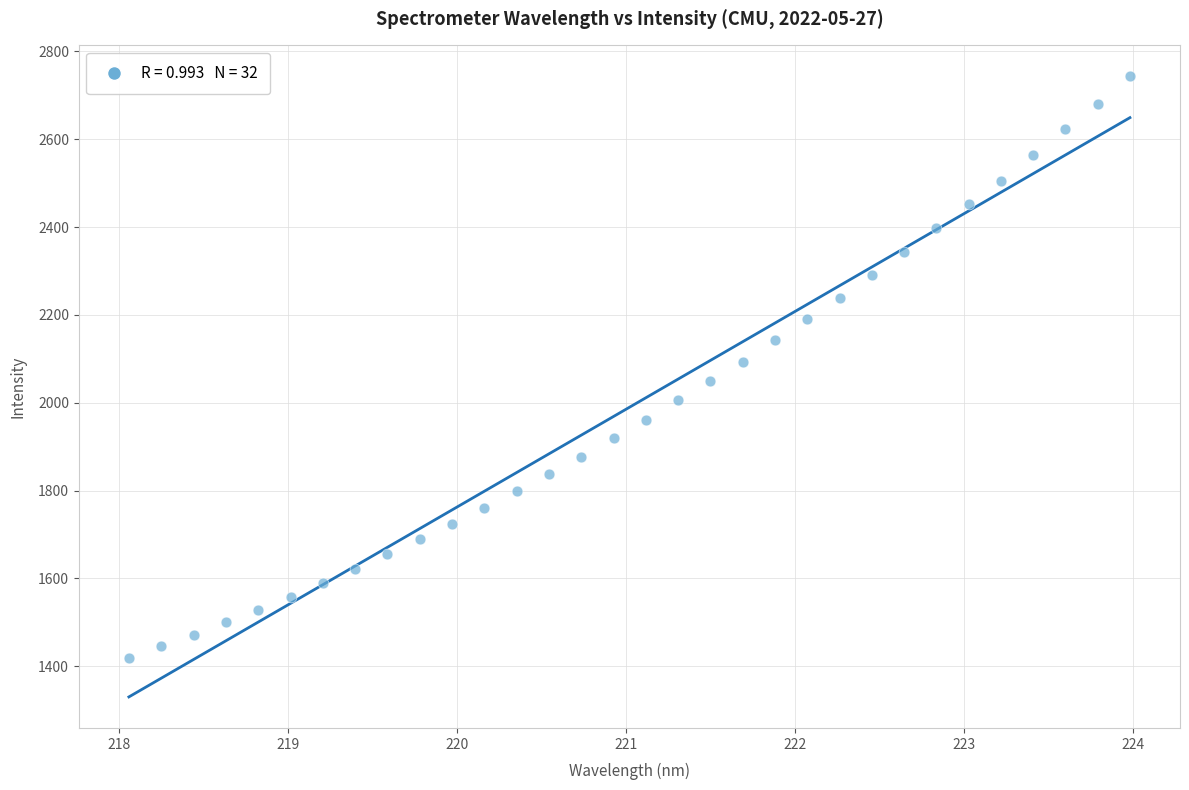

What is the range of Y values (max minus min)?

1323.5